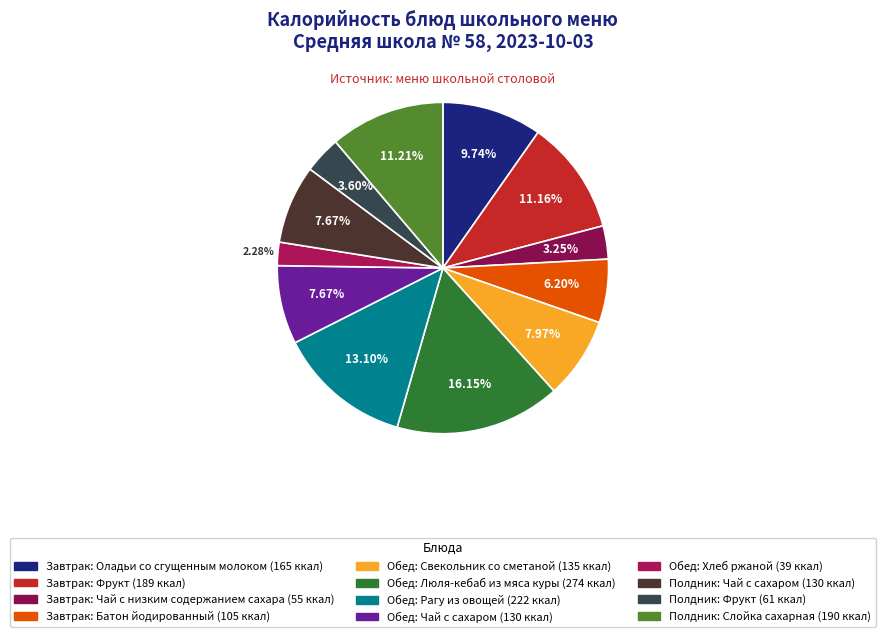

To the nearest percent, what is the difference between the Завтрак: Оладьи со сгущенным молоком and Обед: Люля-кебаб из мяса куры slice percentages?

6%